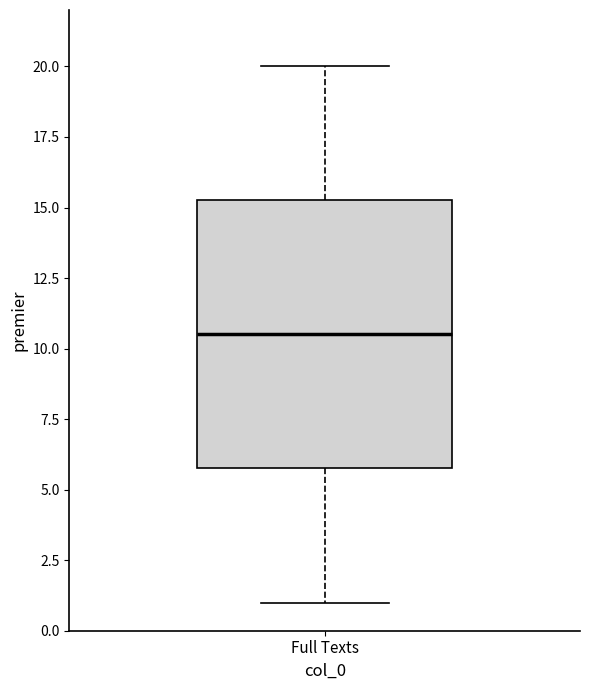

Transcribe this box plot: give where the median line is, the range the box spans, and where the two whiskers end, as read against the y-axis. The values are not printed on the chart, so give them approximately, as read against the axis.

median 10.5, box 6.0 to 15.5, whiskers 1.0 to 20.0